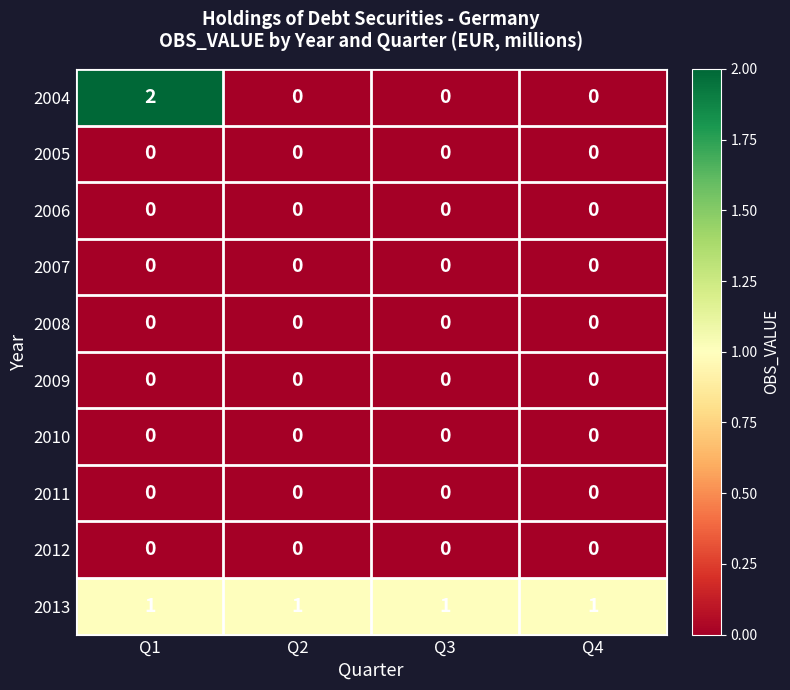

Which series has the largest range (max minus min)?

2004